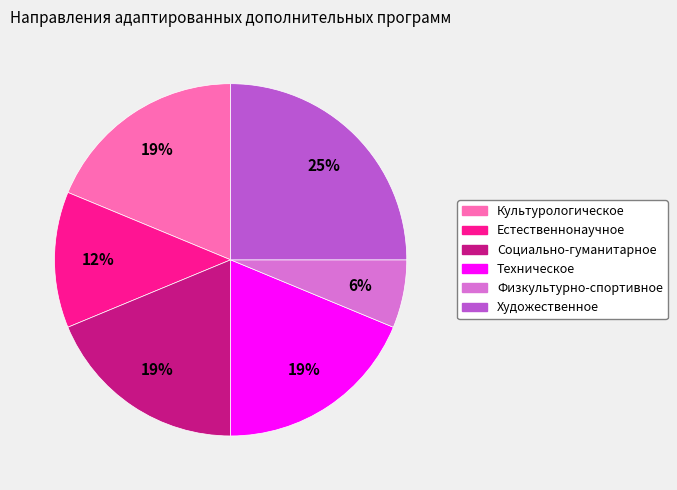

Which slice is the largest?

Художественное